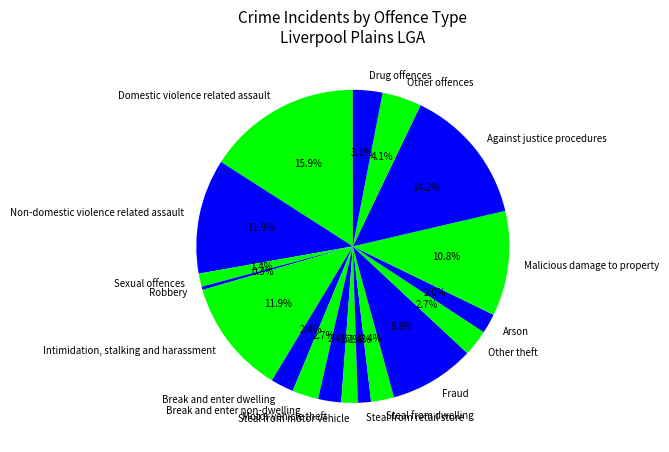

What percentage do Steal from motor vehicle and Intimidation, stalking and harassment together represent?

13.6%